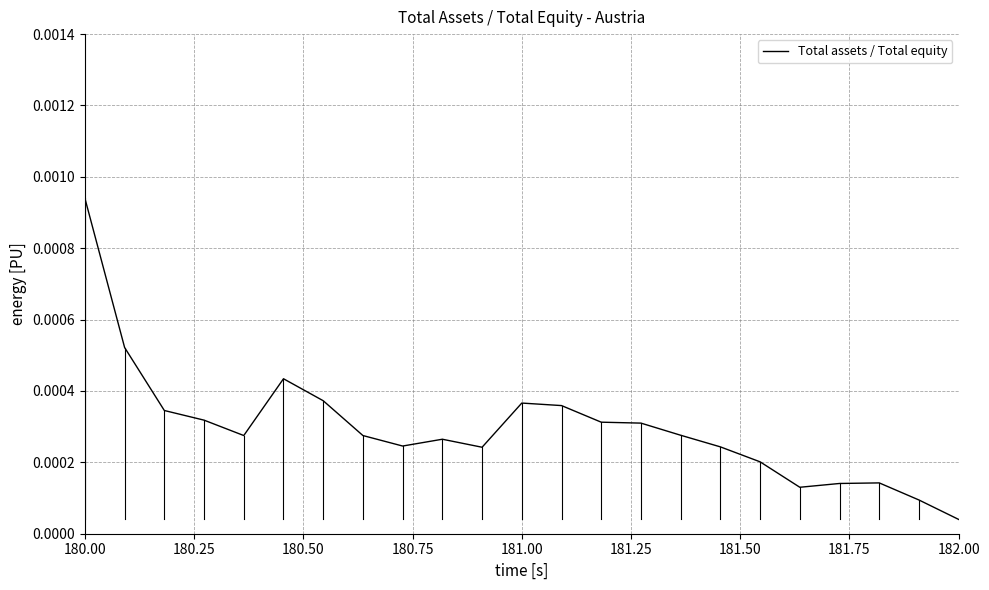

Which label corresponds to the smallest value in the chart?

182.00